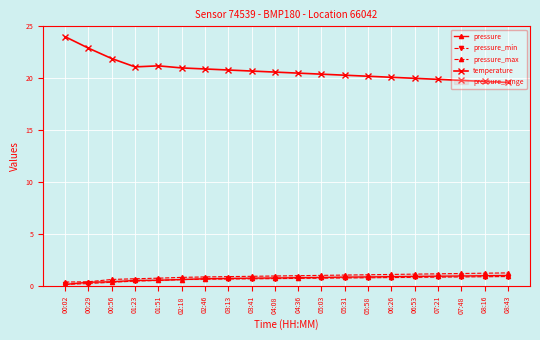

The pressure series shows 0.9 at 06:53. True or false?

True